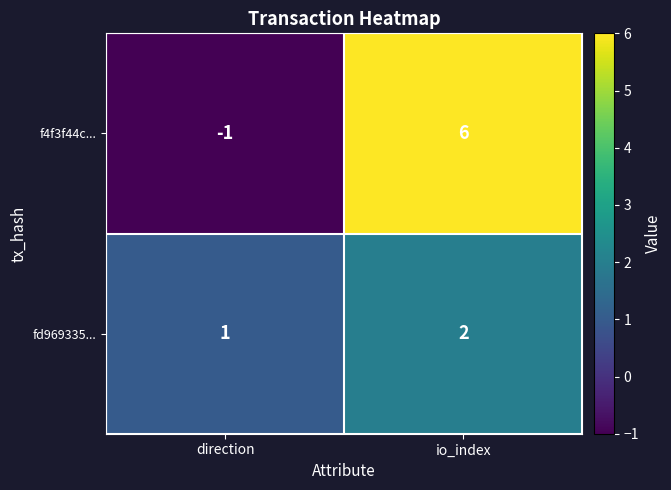

What value does the f4f3f44c... series have at io_index?

6